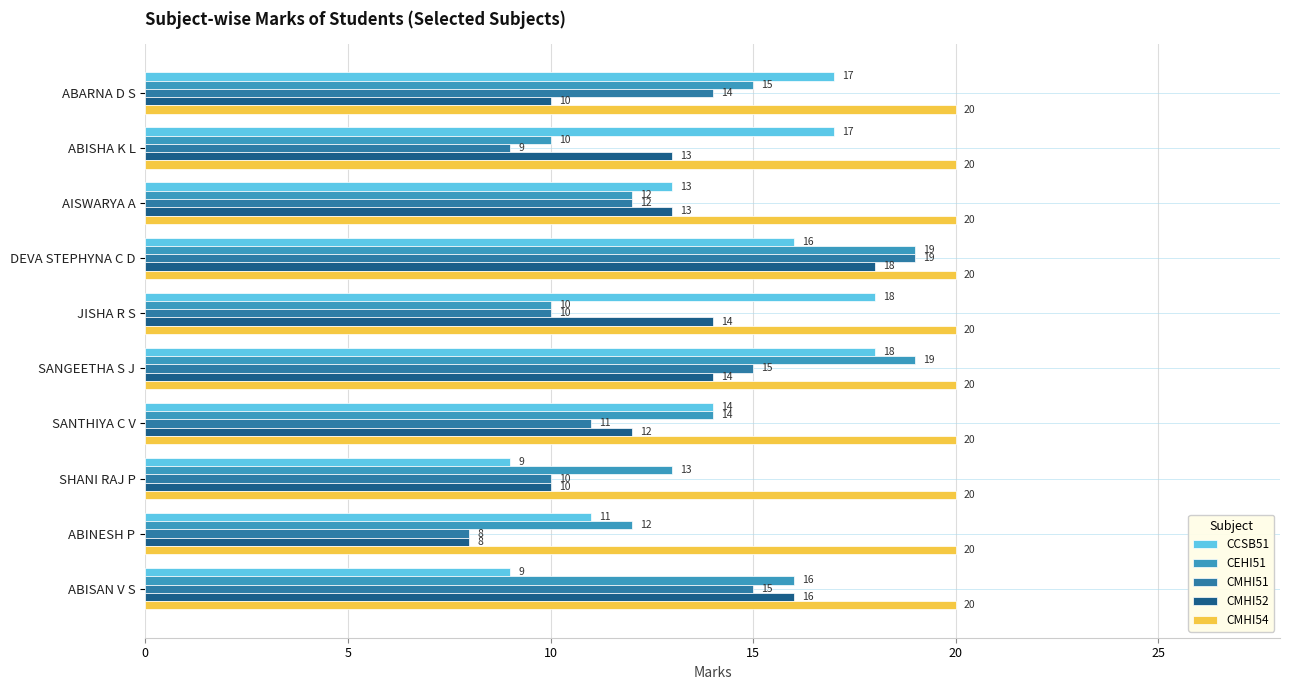

What is the sum of the CEHI51 values at SHANI RAJ P and ABISHA K L?

23